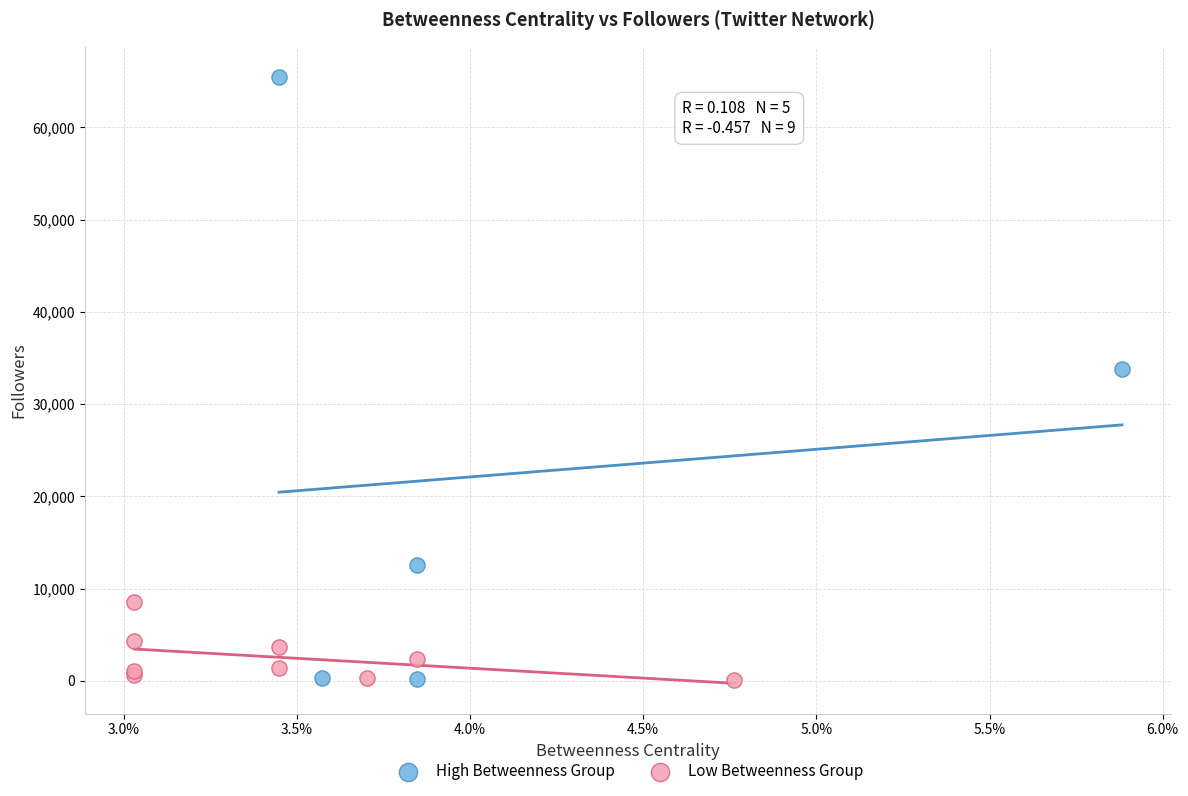

Which series has the largest Y range (max minus min)?

High Betweenness Group